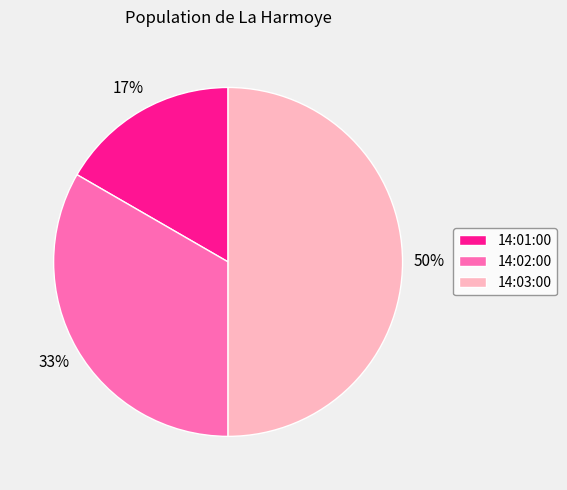

Is it true that 14:02:00 is 33% of the pie?

True